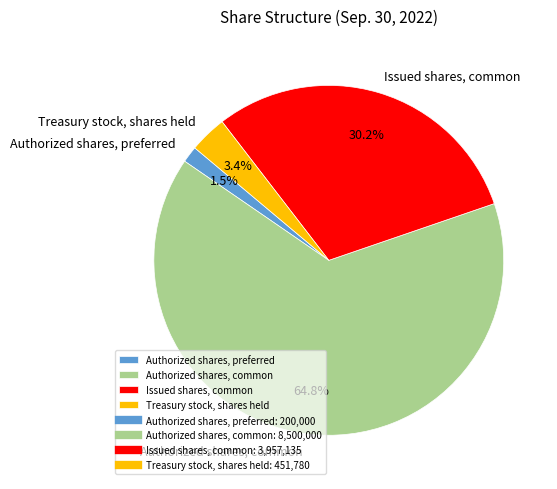

To the nearest percent, what is the average slice percentage?

25%